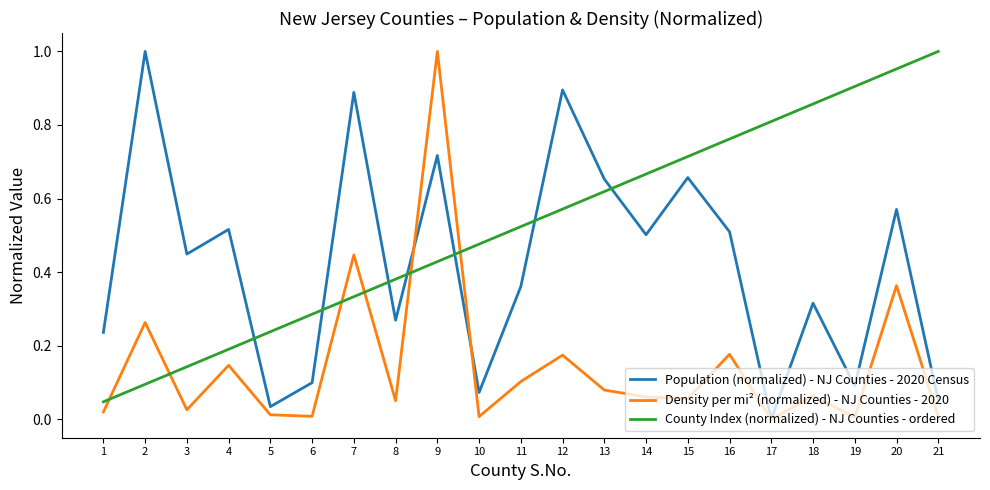

At which label does Density per mi² (normalized) - NJ Counties - 2020 reach its peak?

9